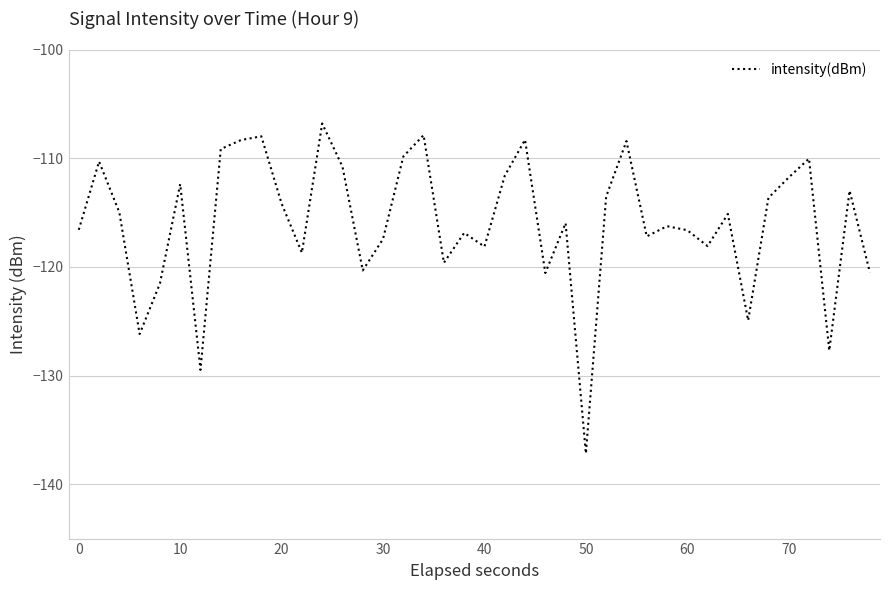

What is the greatest value displayed?

-106.8